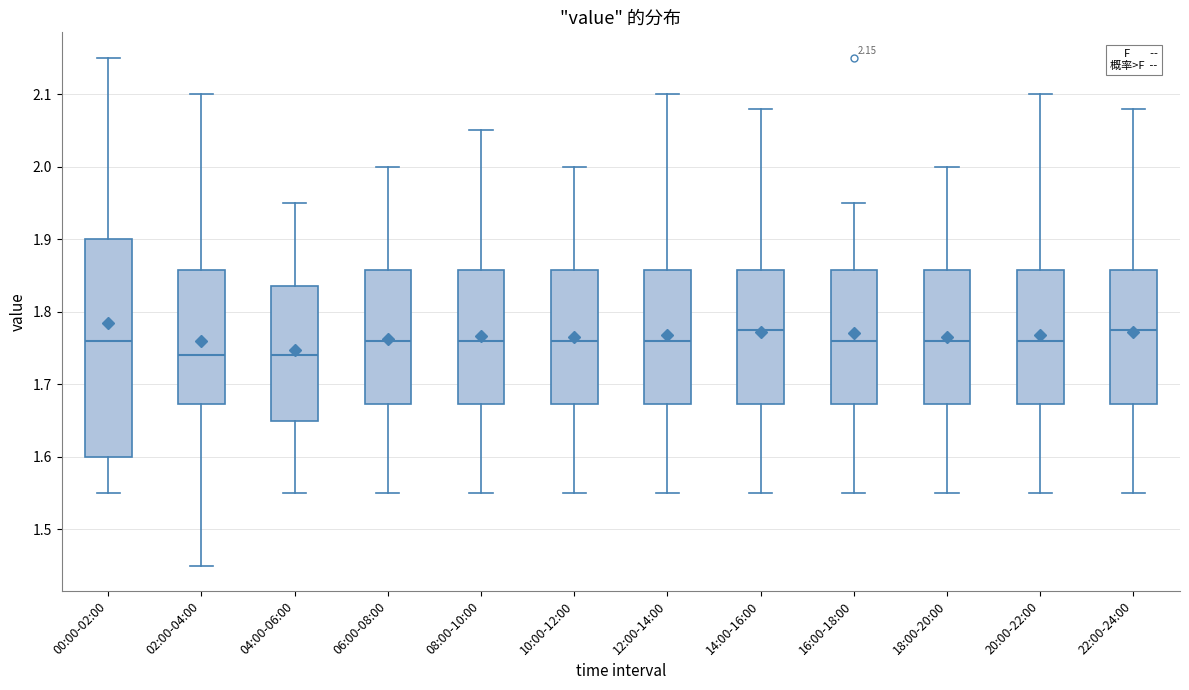

Comparing the boxes themselves (not the whiskers), which one is the tallest?

00:00-02:00